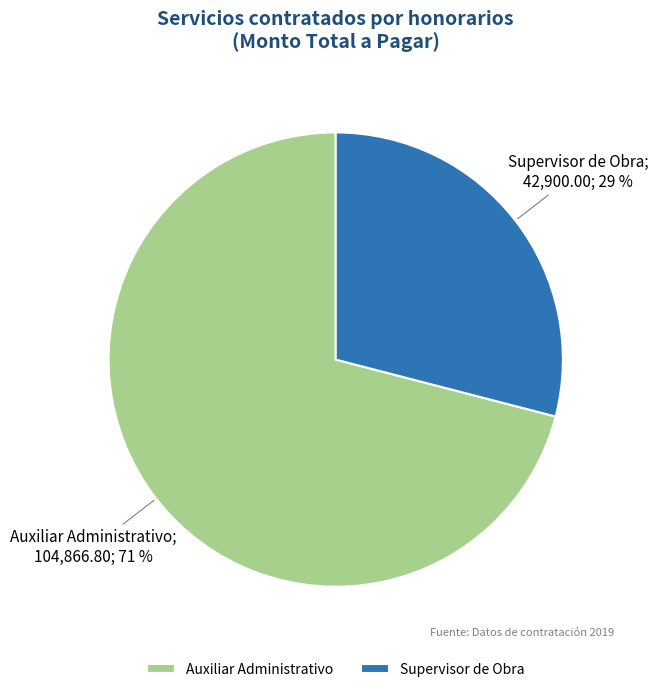

Is the sum of Supervisor de Obra and Auxiliar Administrativo greater than half?

Yes